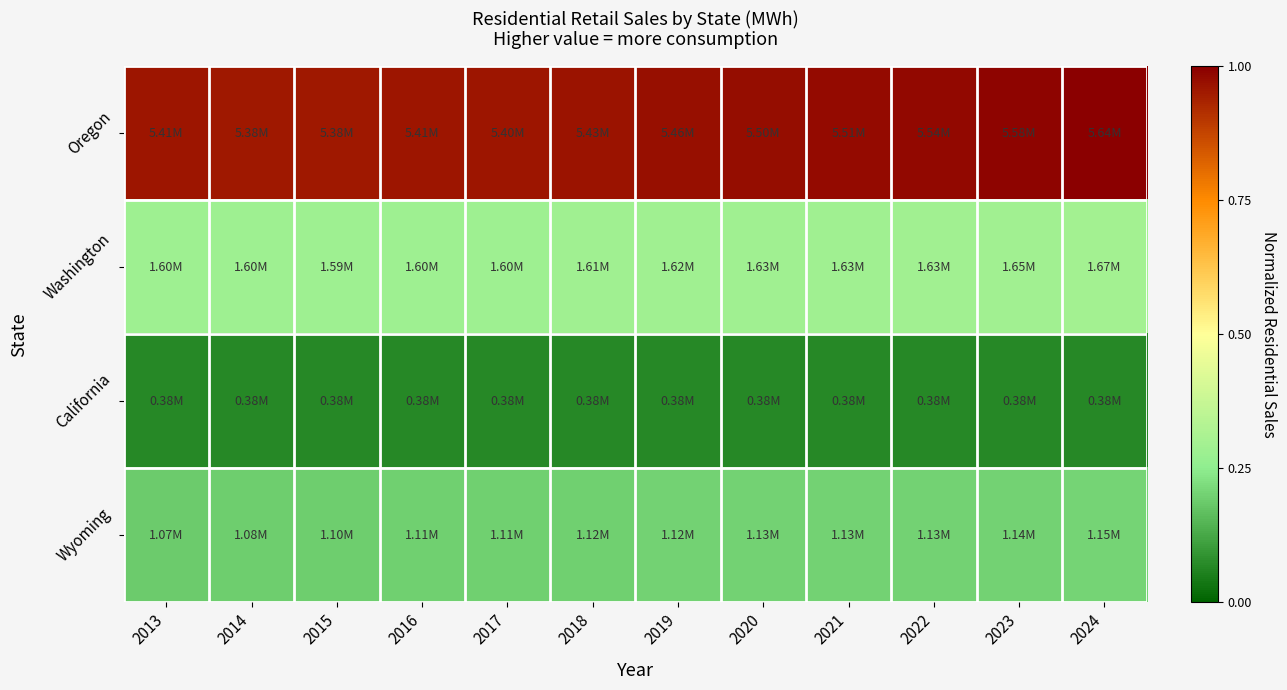

How many categories are shown in the chart?

12